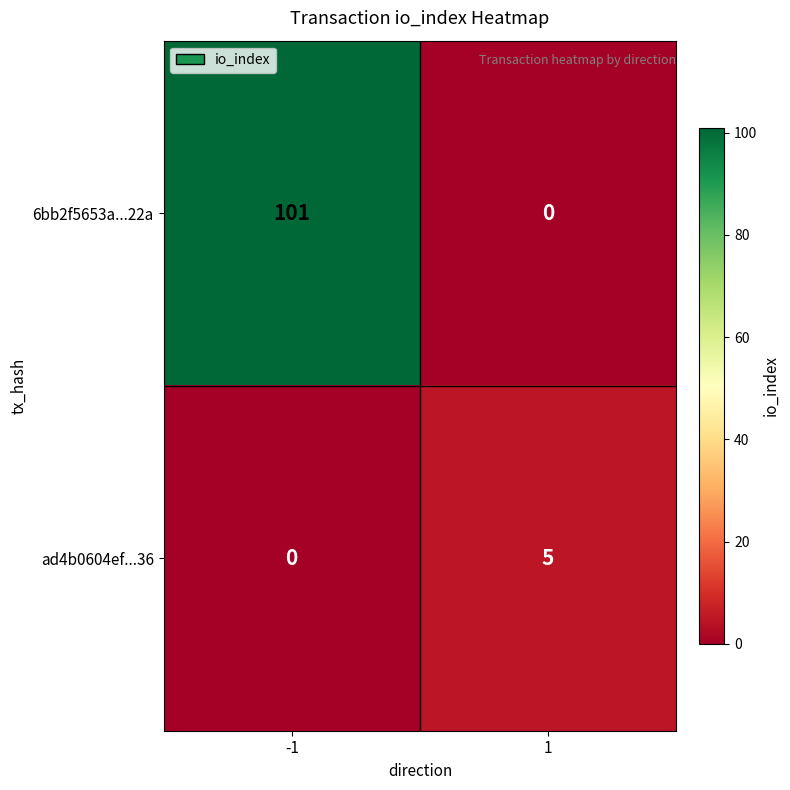

Reading left to right, list all the values displayed in this chart.

6bb2f5653a...22a: 101	0
ad4b0604ef...36: 0	5